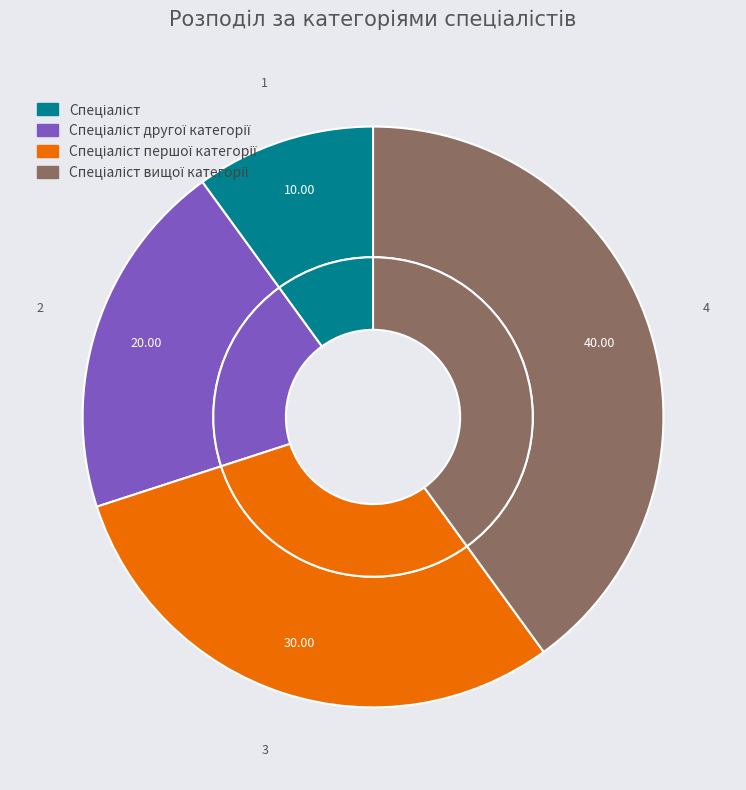

Rank the categories by value from highest to lowest.

Спеціаліст вищої категорії, Спеціаліст першої категорії, Спеціаліст другої категорії, Спеціаліст